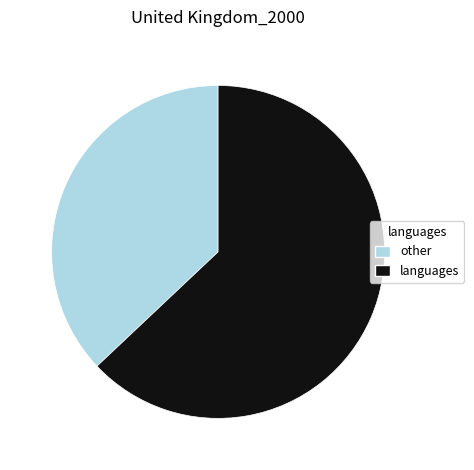

Is there any slice that represents more than half of the pie?

Yes